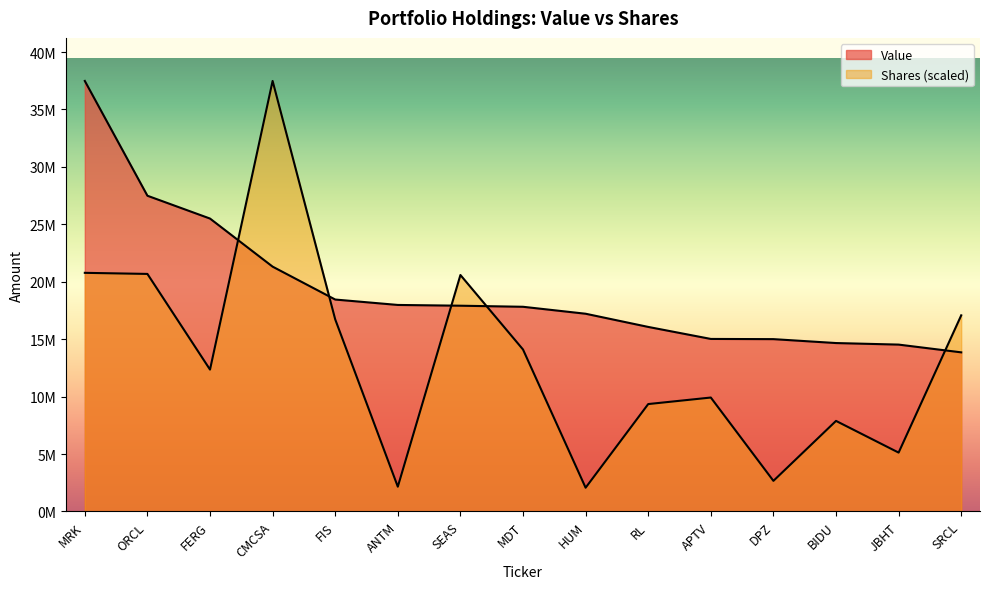

Rank the series by their maximum value, from lowest to highest.

Value, Shares or principal amount